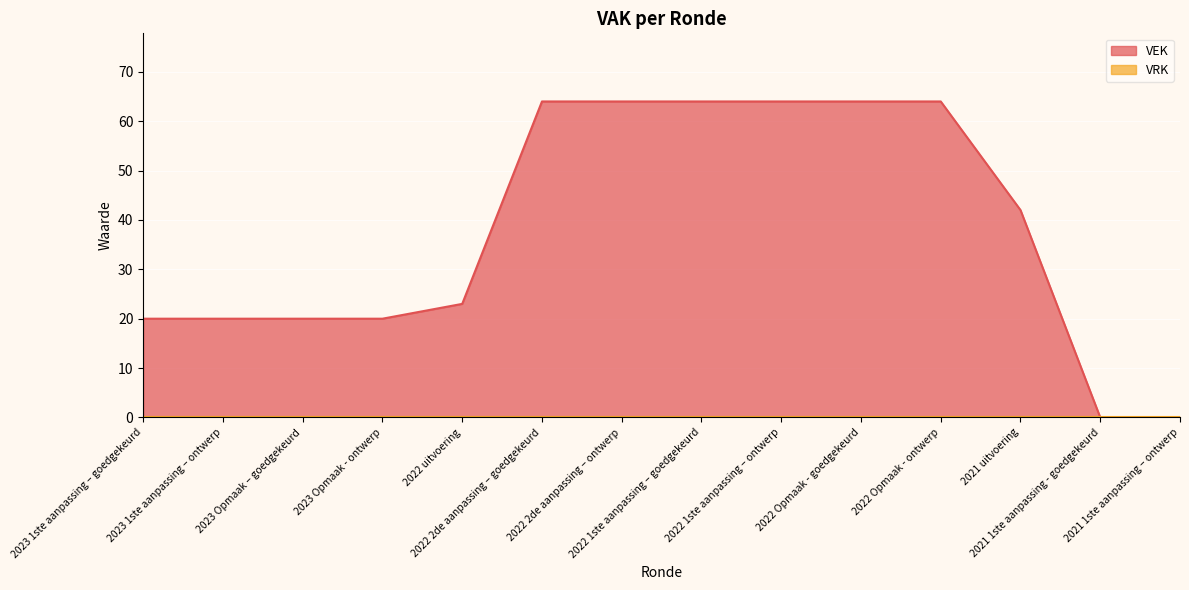

The chart shows a value of 0 at 2021 1ste aanpassing – ontwerp. True or false?

True